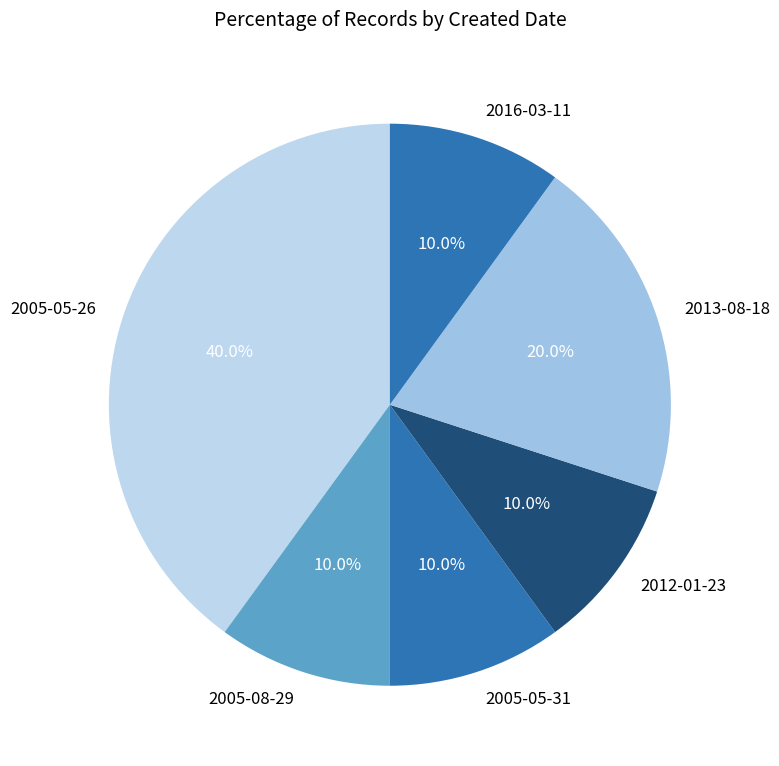

To the nearest percent, what percentage of the pie is 2005-05-26?

40%